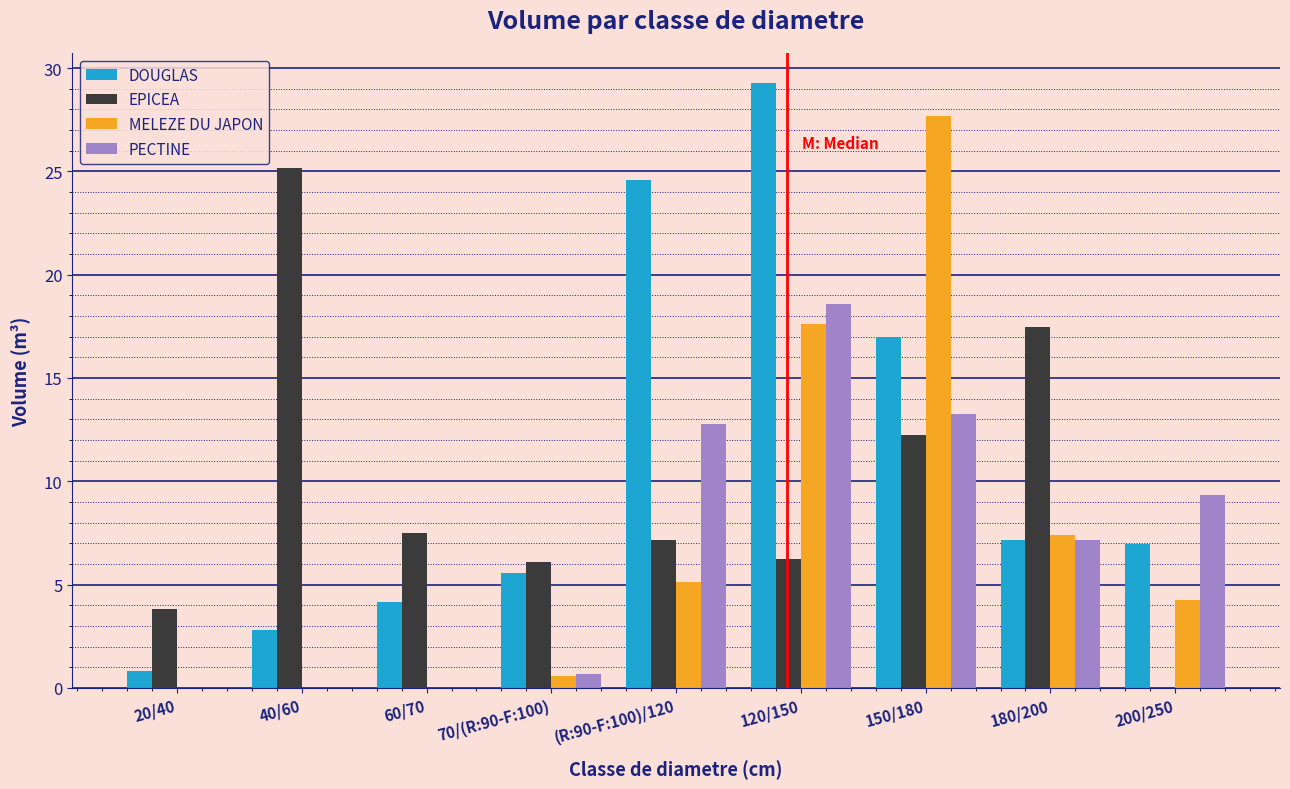

What is the greatest value displayed?

29.3